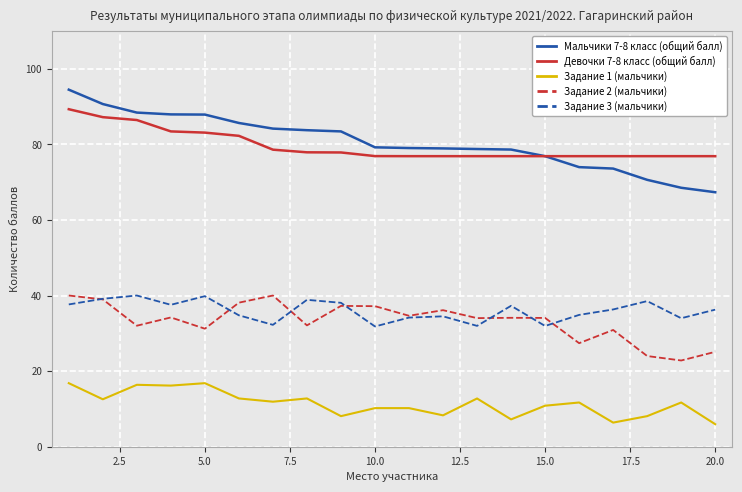

What are all the series names shown in the legend?

Мальчики 7-8 класс (общий балл), Девочки 7-8 класс (общий балл), Задание 1 (мальчики), Задание 2 (мальчики), Задание 3 (мальчики)